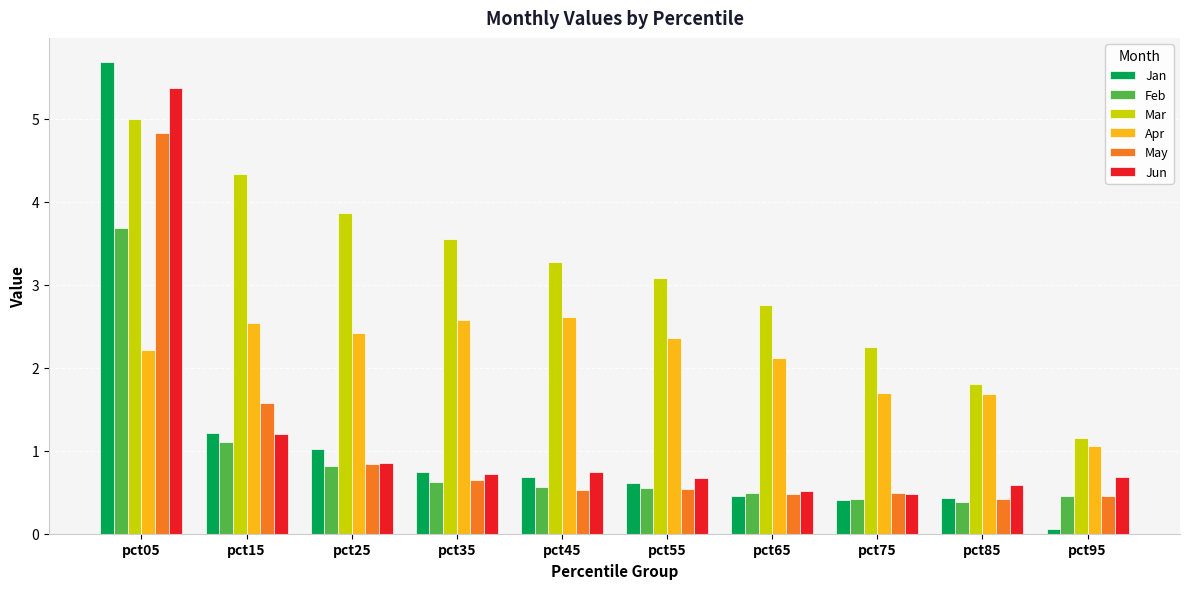

What is the value of the Feb bar at the 4th from the left?

0.6